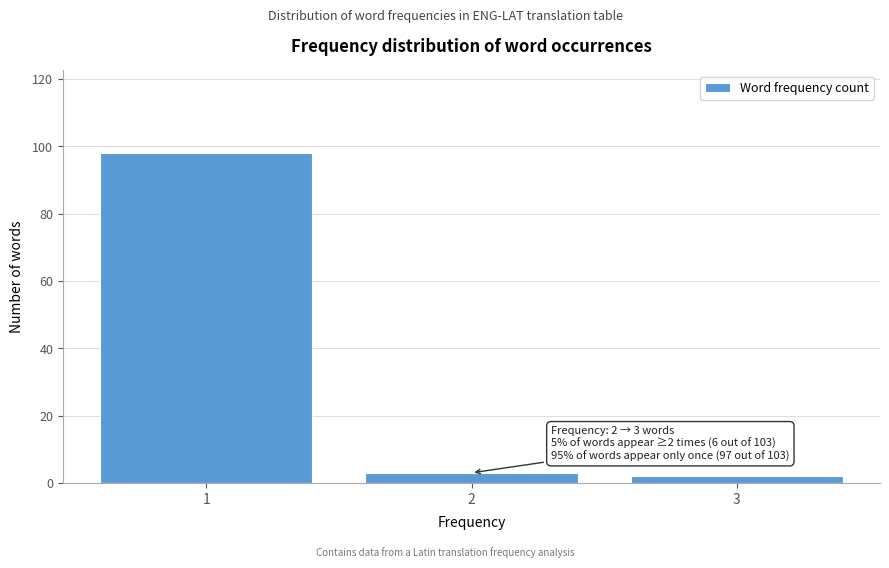

Reading left to right, what are all the values shown in this chart?

1=98	2=3	3=2